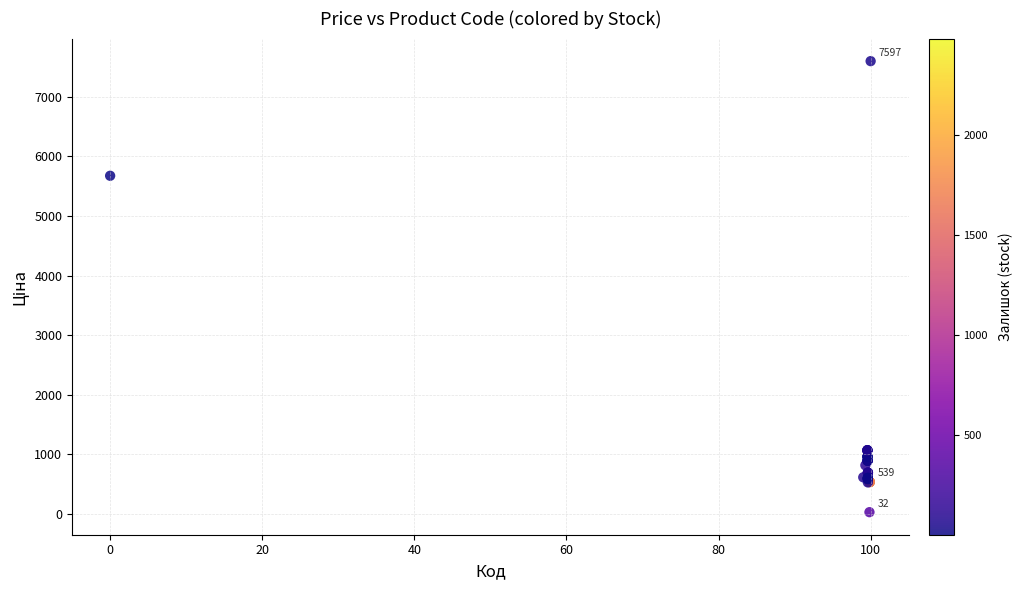

What Y value in the scatter plot is closest to 3814?

5673.8